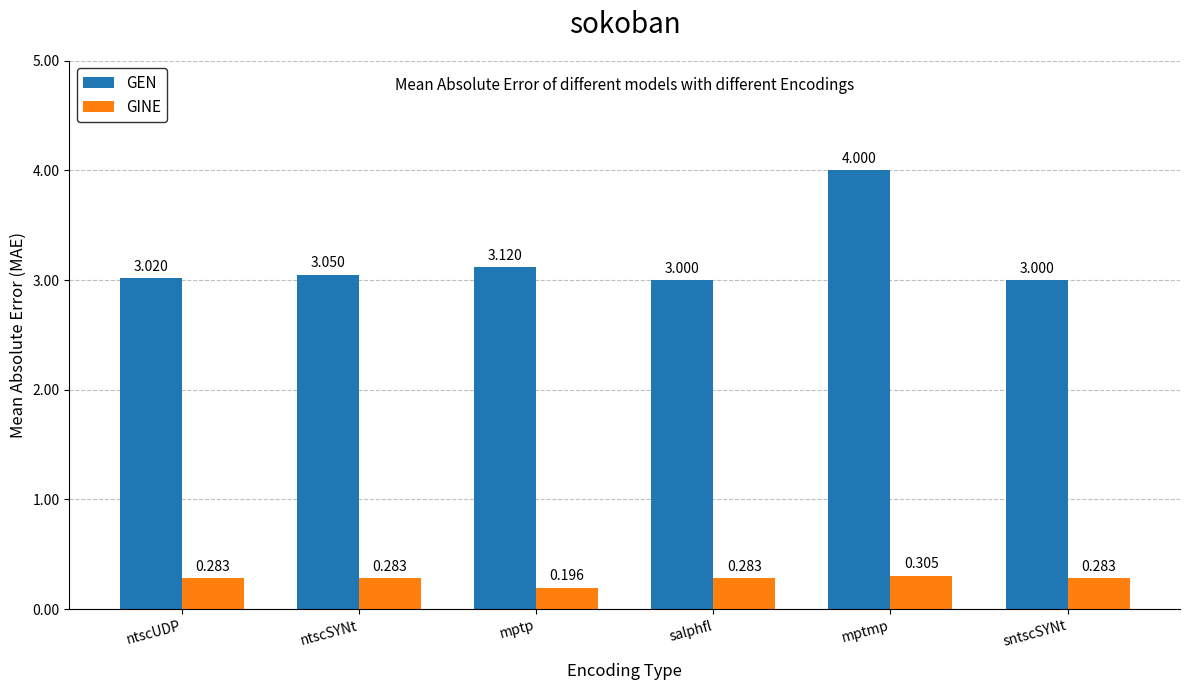

At which label is GINE closest to 0?

mptp